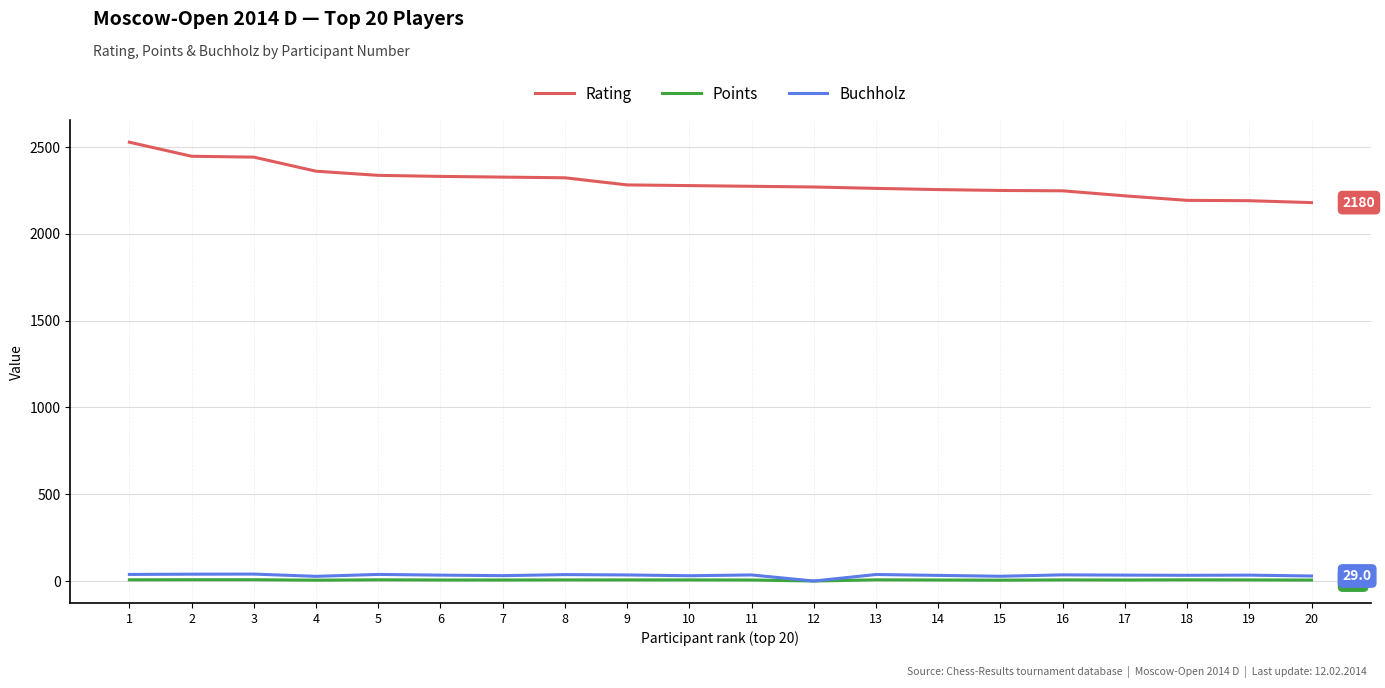

At 15, list the series in order from smallest to largest.

Points, Buchholz, Rating